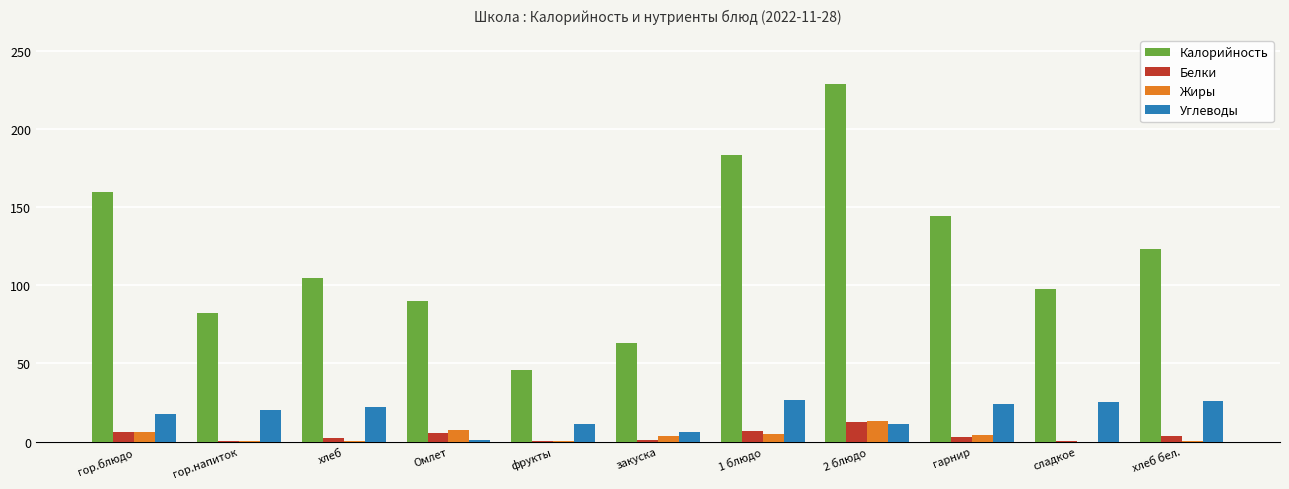

What is the greatest value displayed?

228.9